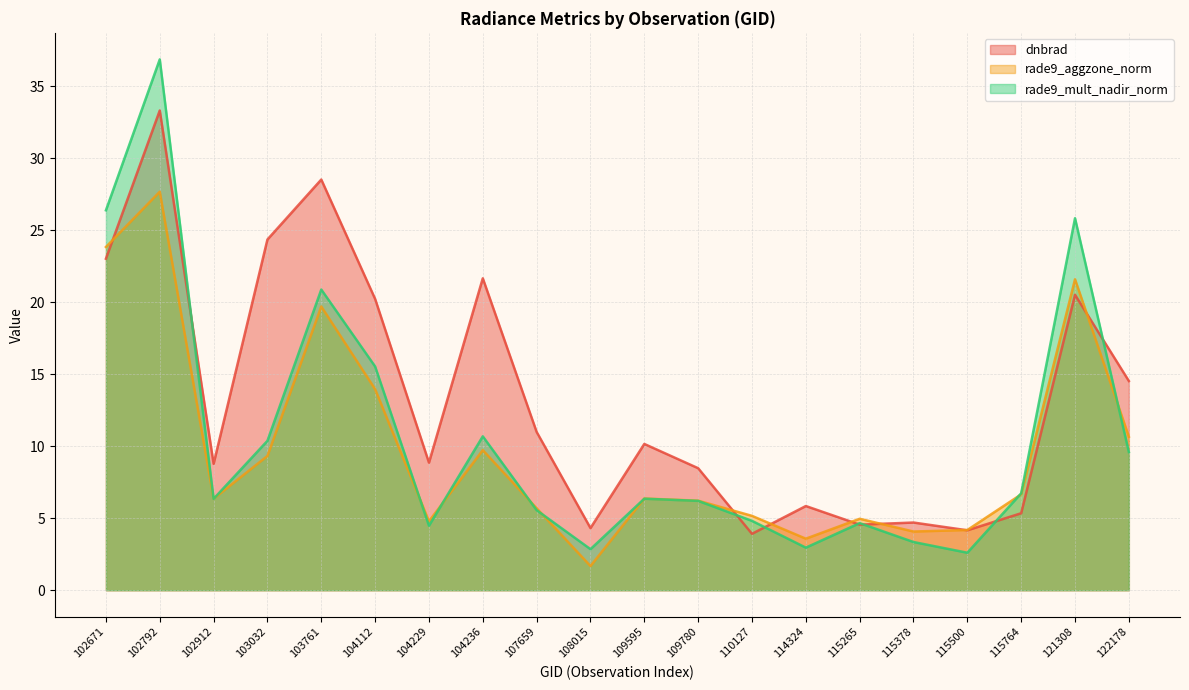

What is the difference between the second highest and minimum values in the rade9_mult_nadir_norm series?

23.8